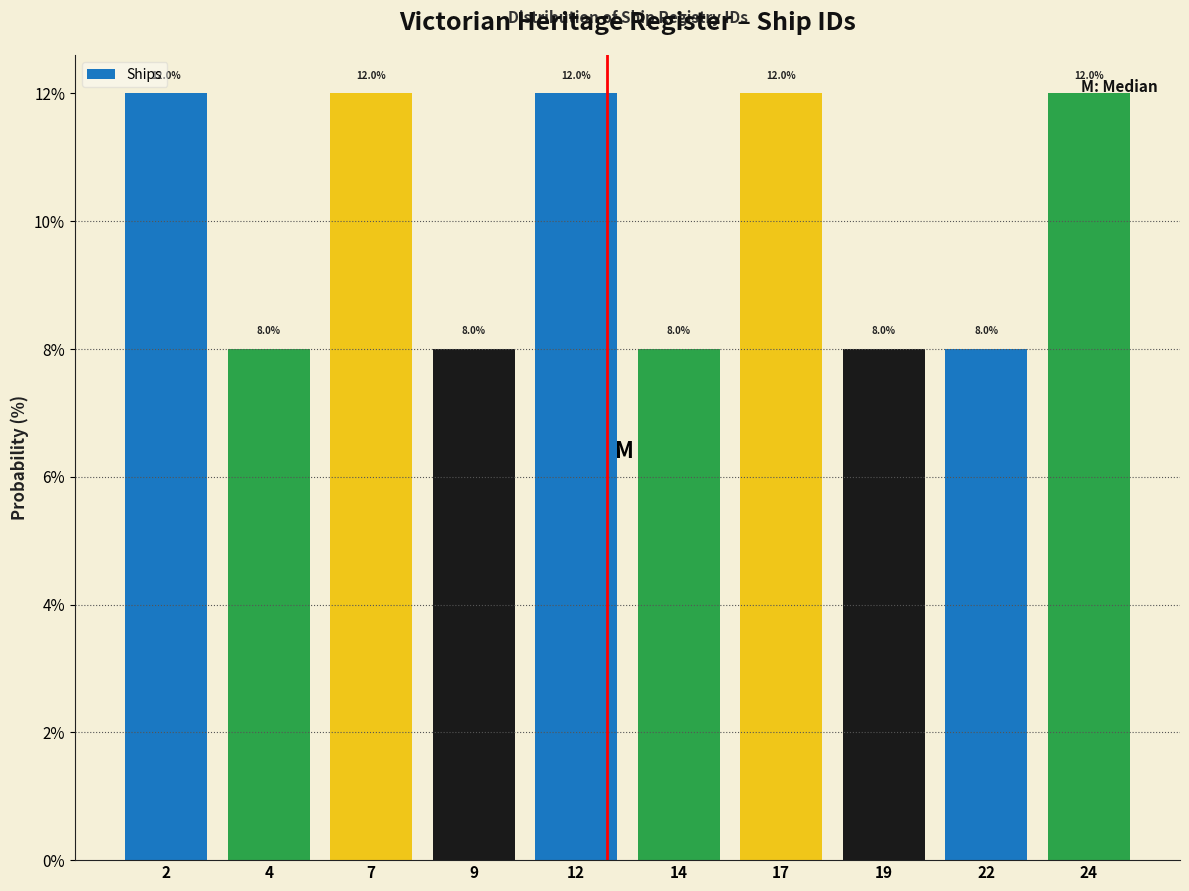

Which has a higher value, 12 or 4?

12